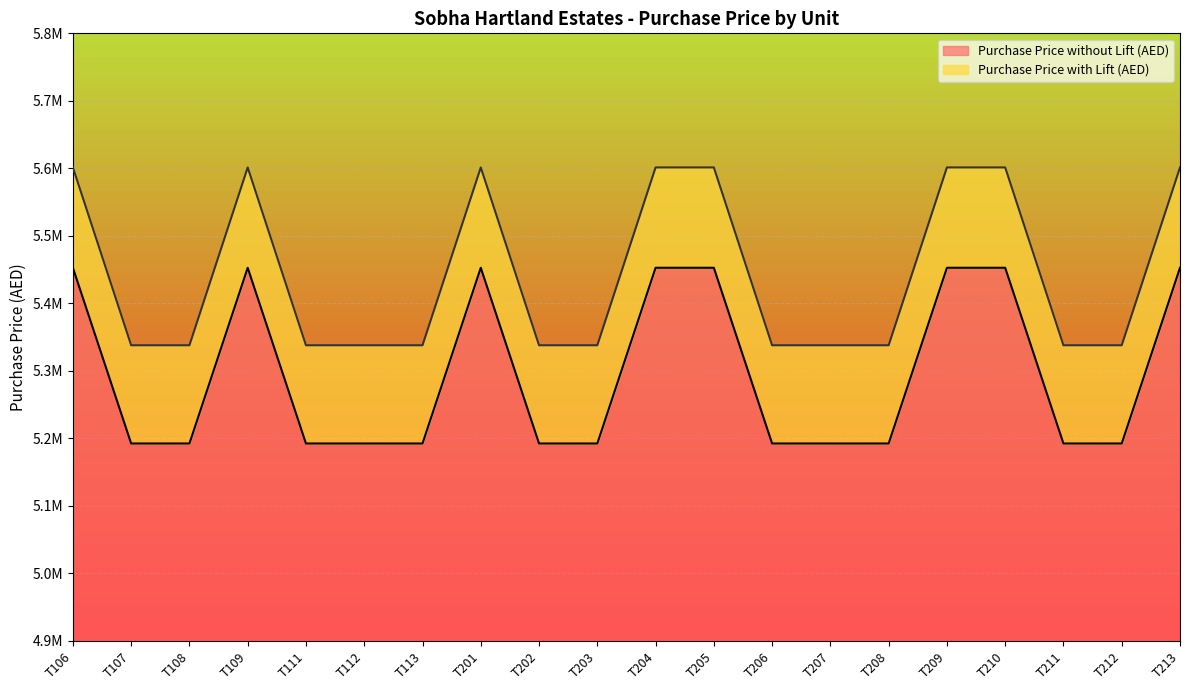

How many data points in Purchase Price with Lift (AED) are above 5337940?

8